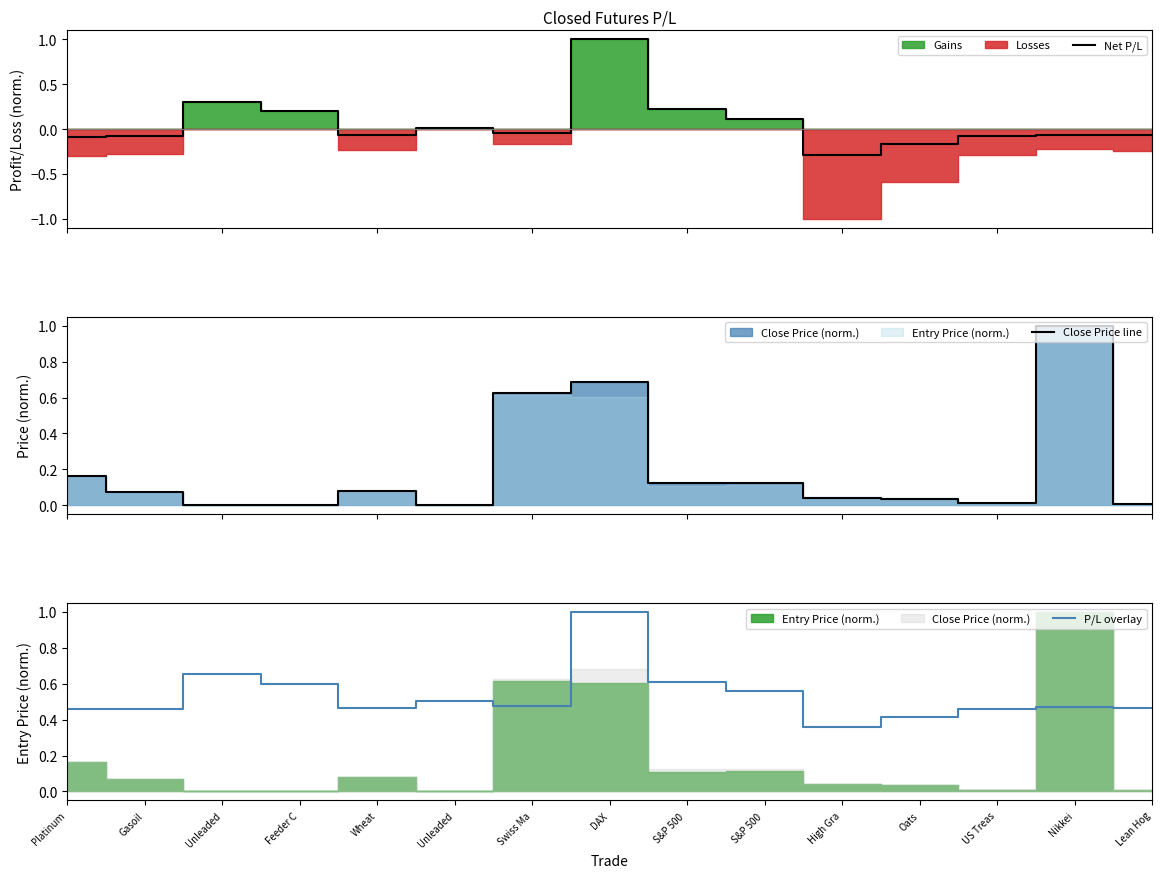

Rank the series by their average value, from highest to lowest.

P/L overlay, Close Price line, Net P/L